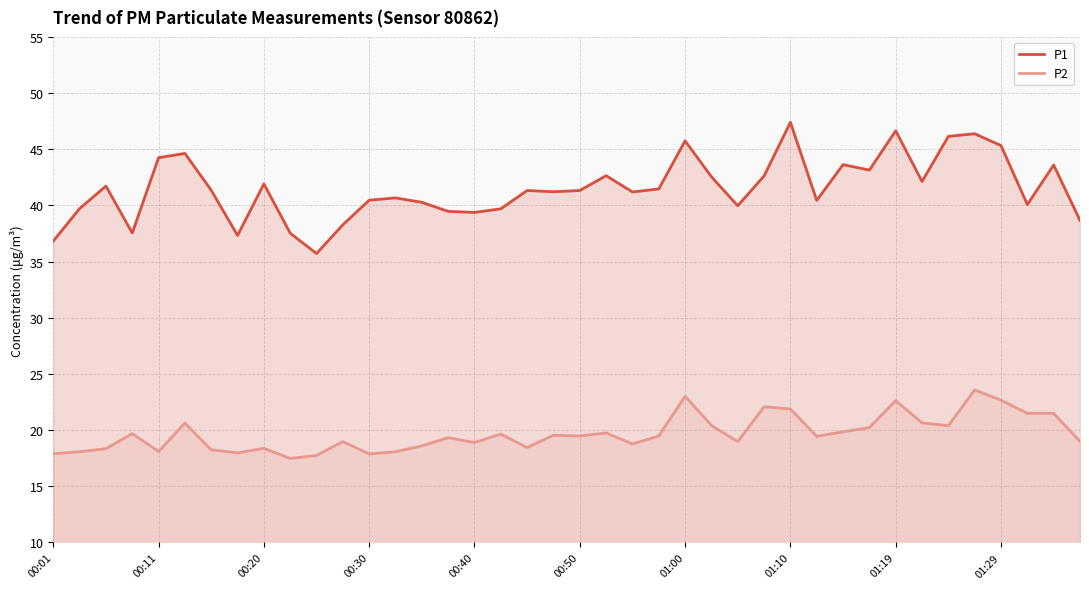

What position from the left is 18?

19